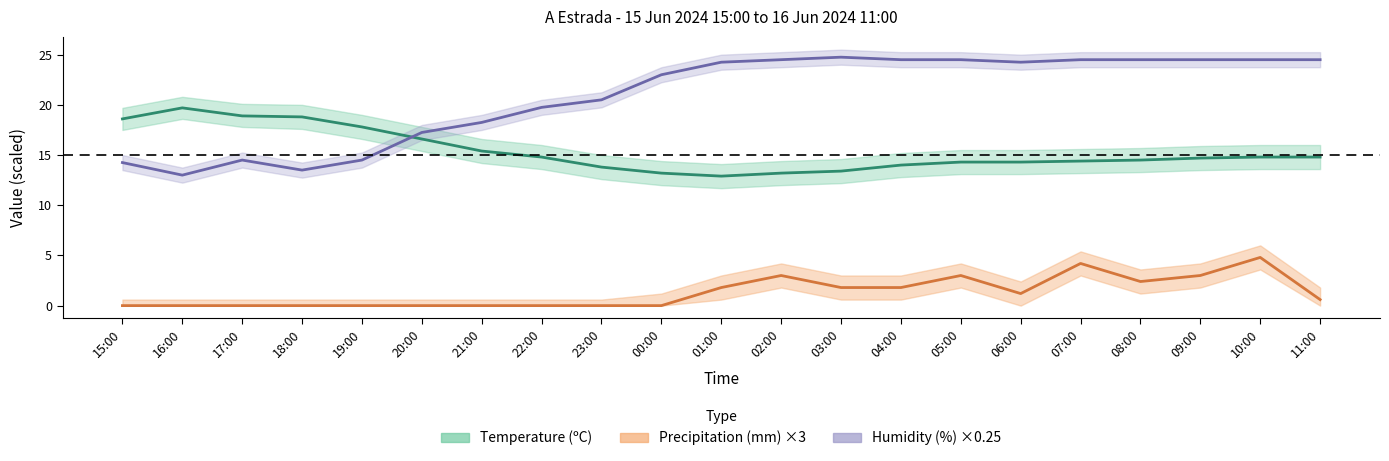

How many lines are shown in the chart?

3